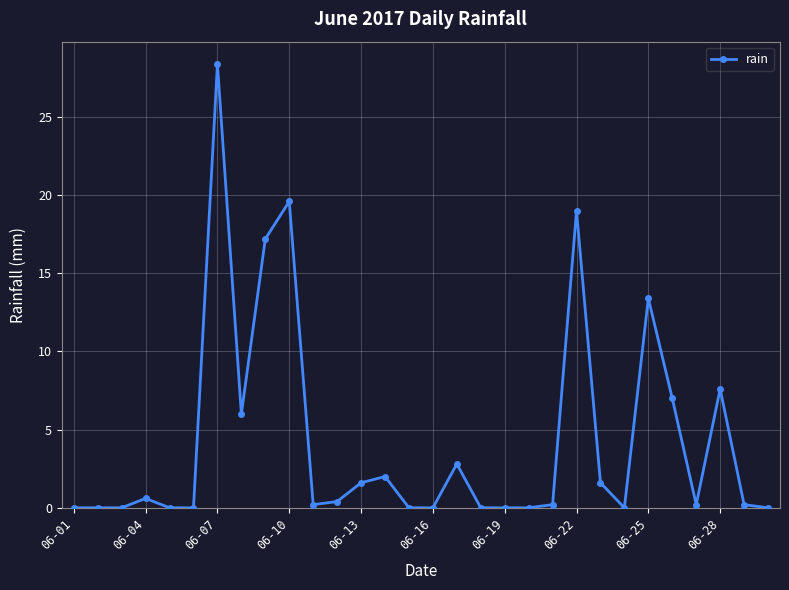

What is the value of the 7th point from the left?

28.4